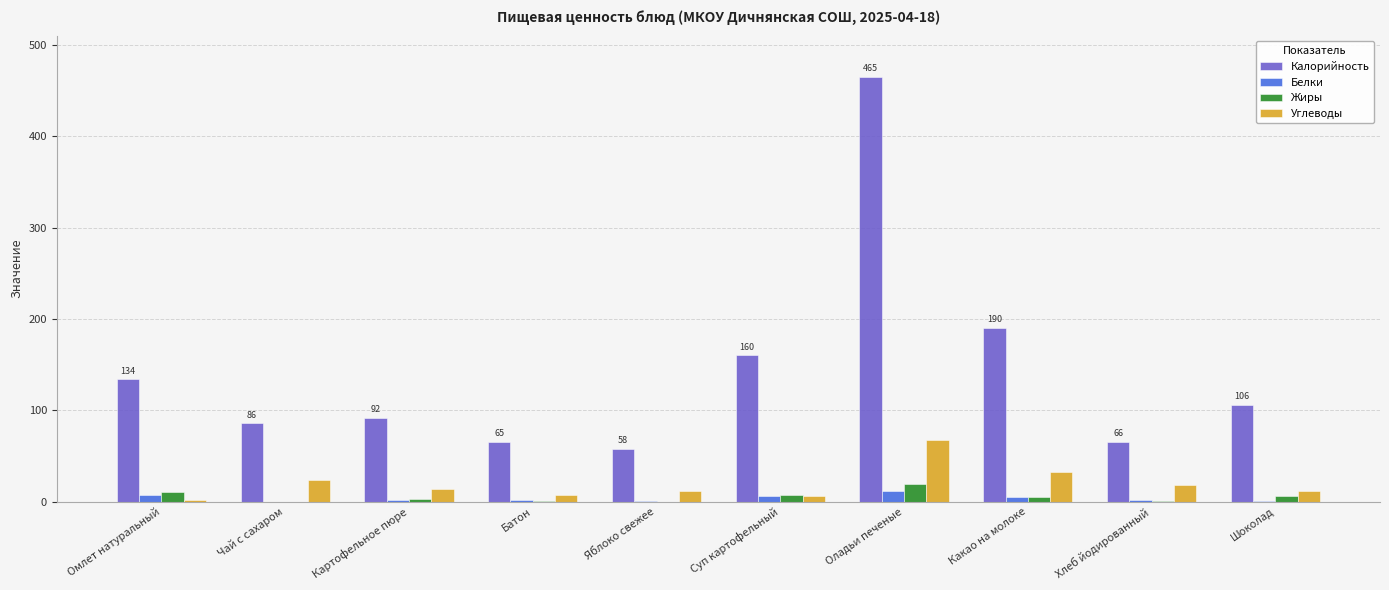

Which category has the highest value in the Углеводы series?

Оладьи печеные